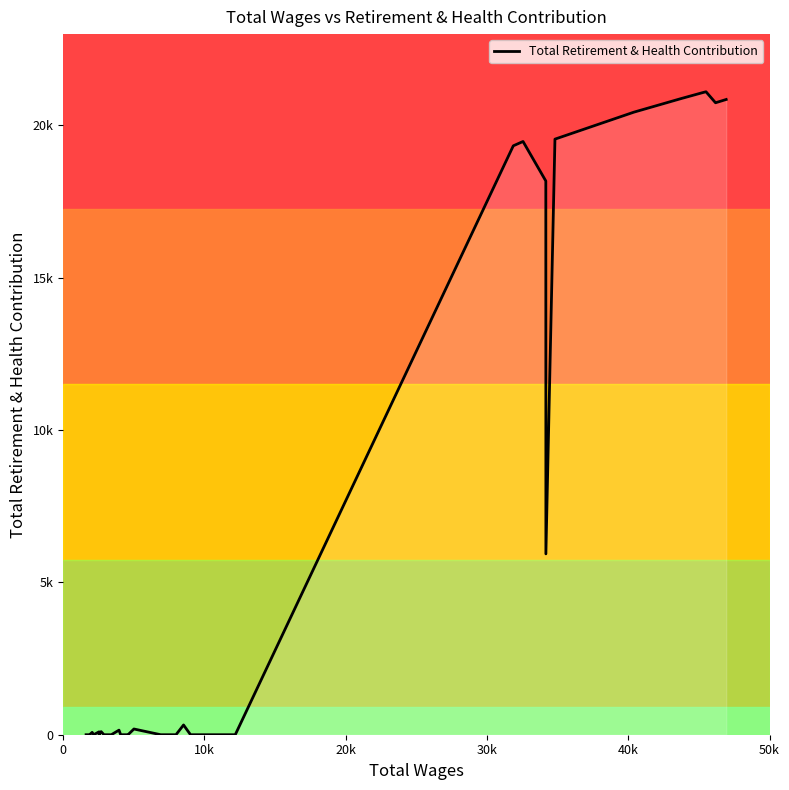

How many interior local peaks (higher than both neighbors) does the data have?

7